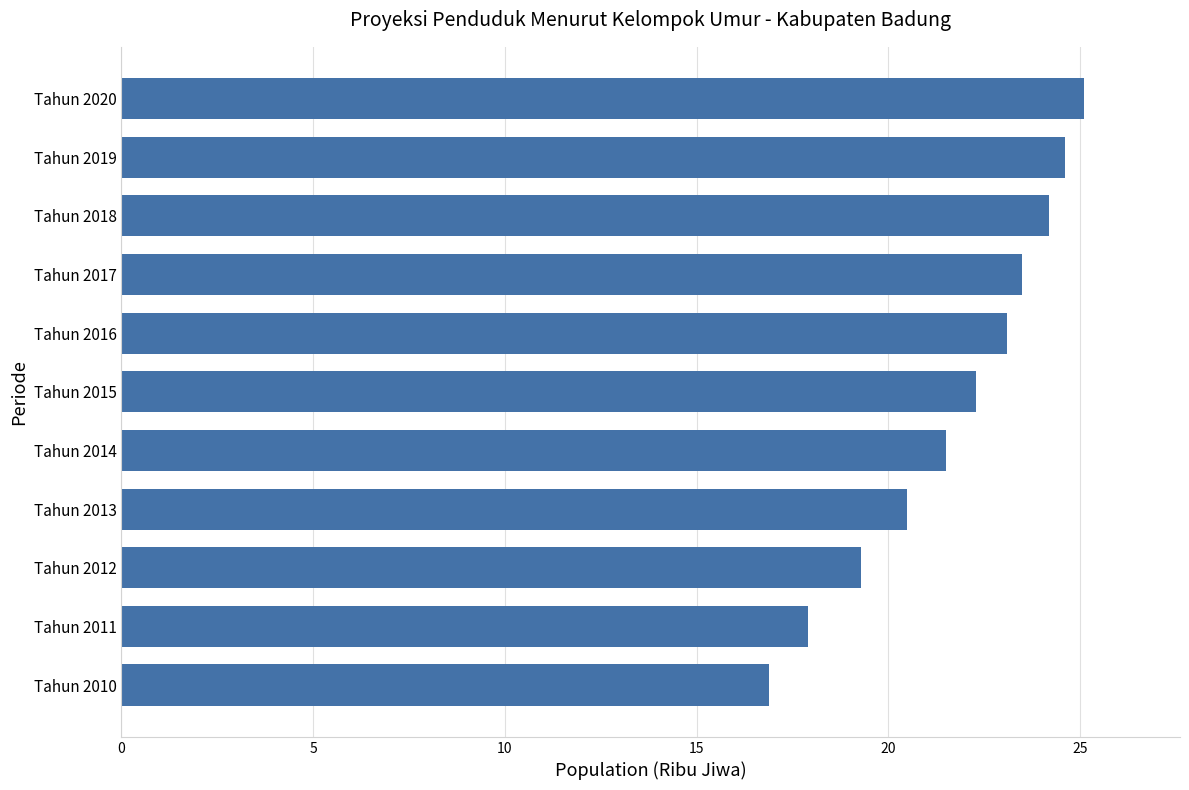

Reading top to bottom, what are all the values shown in this chart?

25.1	24.6	24.2	23.5	23.1	22.3	21.5	20.5	19.3	17.9	16.9